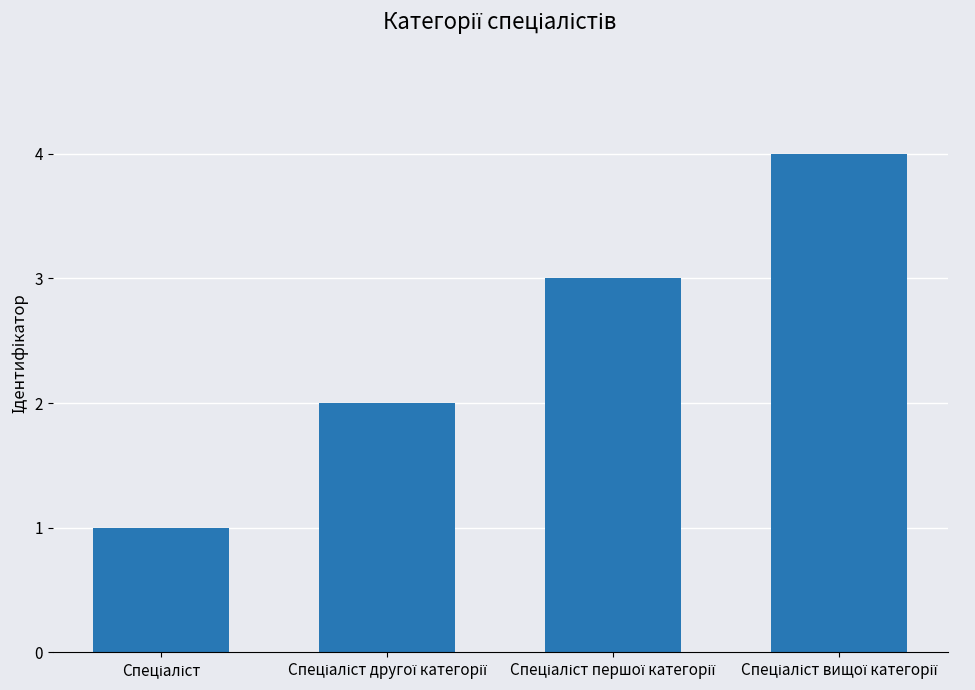

What is the sum of all values?

10